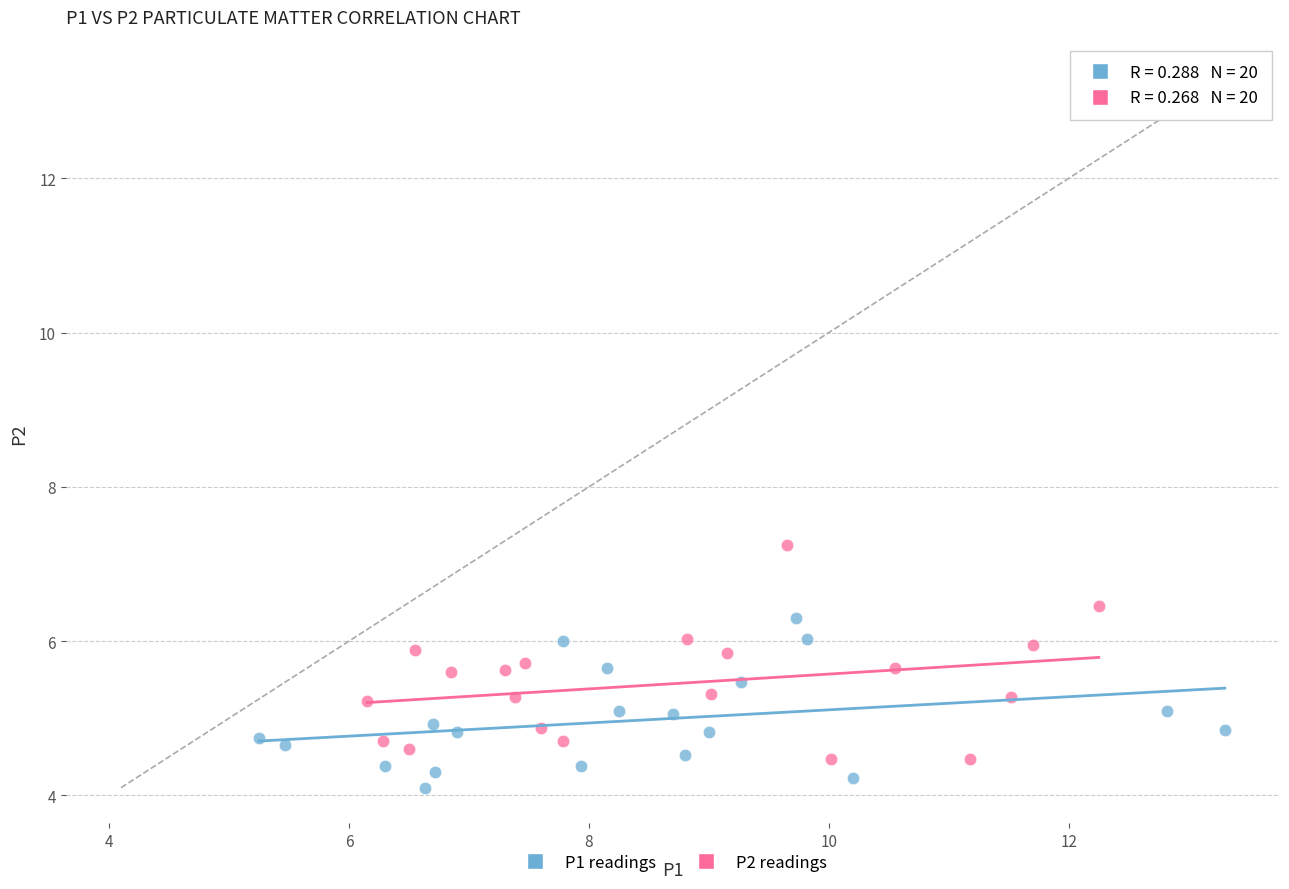

What are all the series names shown in the legend?

P1 readings, P2 readings